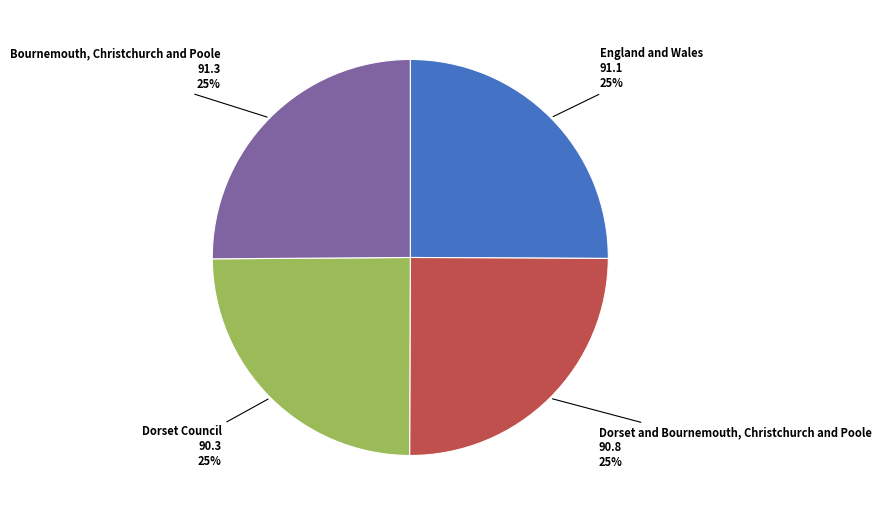

True or false: Dorset Council accounts for 25% of the total.

True